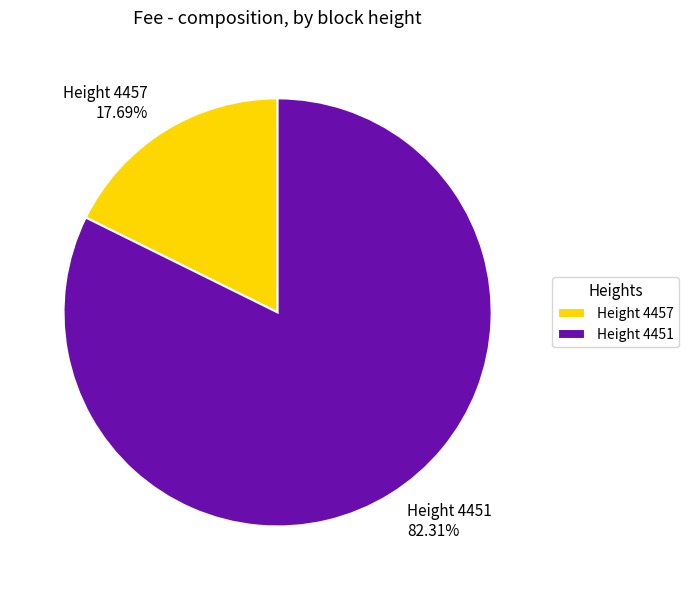

To the nearest percent, what is the difference between the largest and smallest slice percentages?

65%